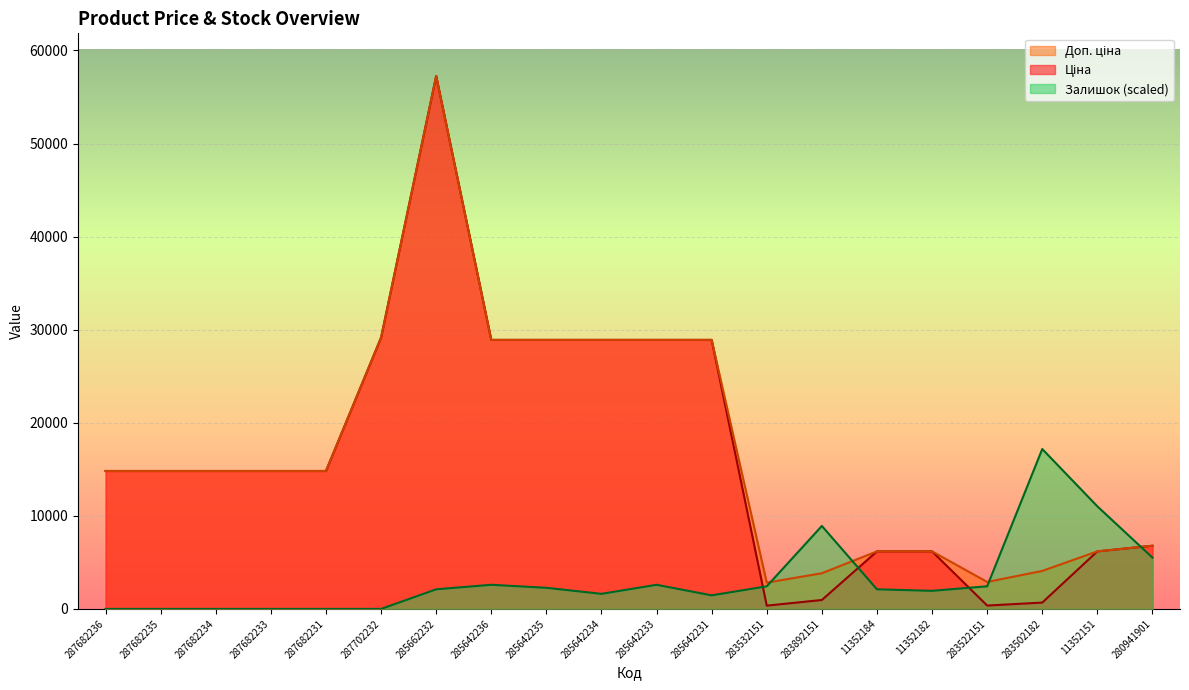

Reading right to left, what are all the values shown in this chart?

Ціна: 280941901=6787.1	11352151=6182.6	283502182=680.4	283522151=362.1	11352182=6182.6	11352184=6182.6	283892151=958.4	283532151=352.6	285642231=28901.7	285642233=28901.7	285642234=28901.7	285642235=28901.7	285642236=28901.7	285662232=57258.0	287702232=29152.3	287682231=14817.6	287682233=14817.6	287682234=14817.6	287682235=14817.6	287682236=14817.6
Доп. ціна: 280941901=6787.1	11352151=6182.6	283502182=4082.3	283522151=2896.6	11352182=6182.6	11352184=6182.6	283892151=3833.8	283532151=2821.2	285642231=28901.7	285642233=28901.7	285642234=28901.7	285642235=28901.7	285642236=28901.7	285662232=57258.0	287702232=29152.3	287682231=14817.6	287682233=14817.6	287682234=14817.6	287682235=14817.6	287682236=14817.6
Залишок: 280941901=5509.7	11352151=11019.5	283502182=17177.4	283522151=2430.8	11352182=1944.6	11352184=2106.7	283892151=8912.8	283532151=2430.8	285642231=1458.5	285642233=2592.8	285642234=1620.5	285642235=2268.7	285642236=2592.8	285662232=2106.7	287702232=0.0	287682231=0.0	287682233=0.0	287682234=0.0	287682235=0.0	287682236=0.0